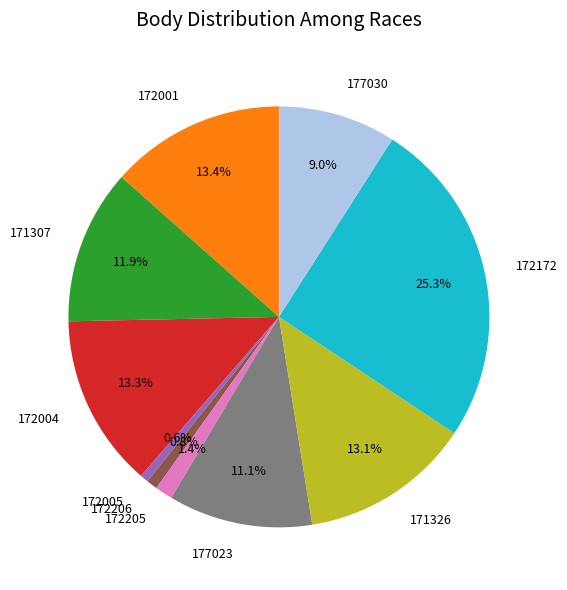

What portion of the pie excludes 171307?

88.1%